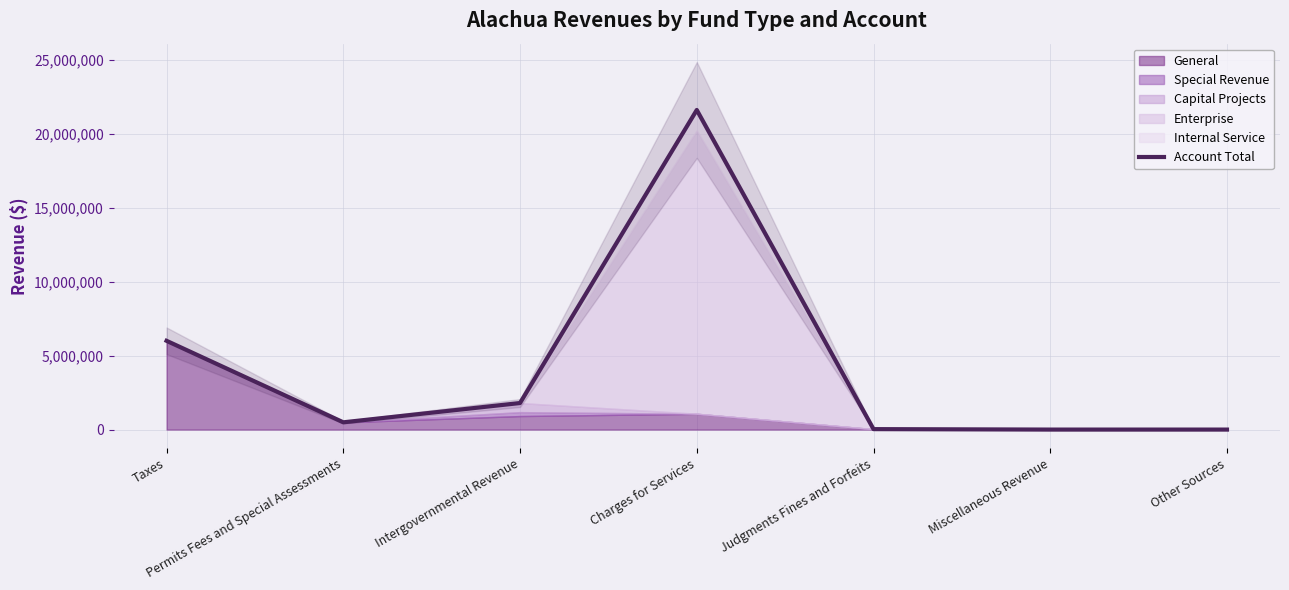

Where is the first local maximum?

Charges for Services